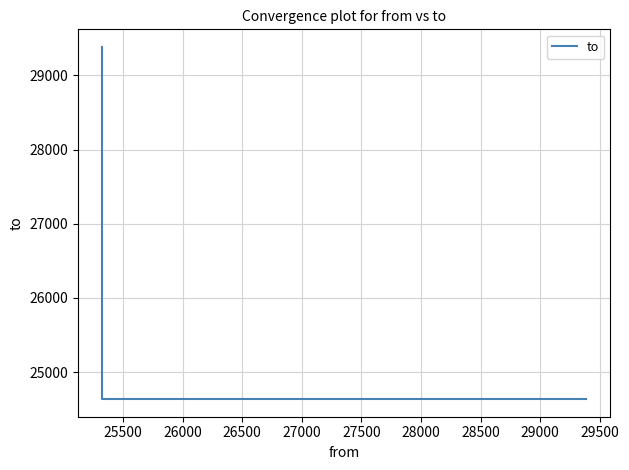

Does the chart have visible grid lines?

Yes